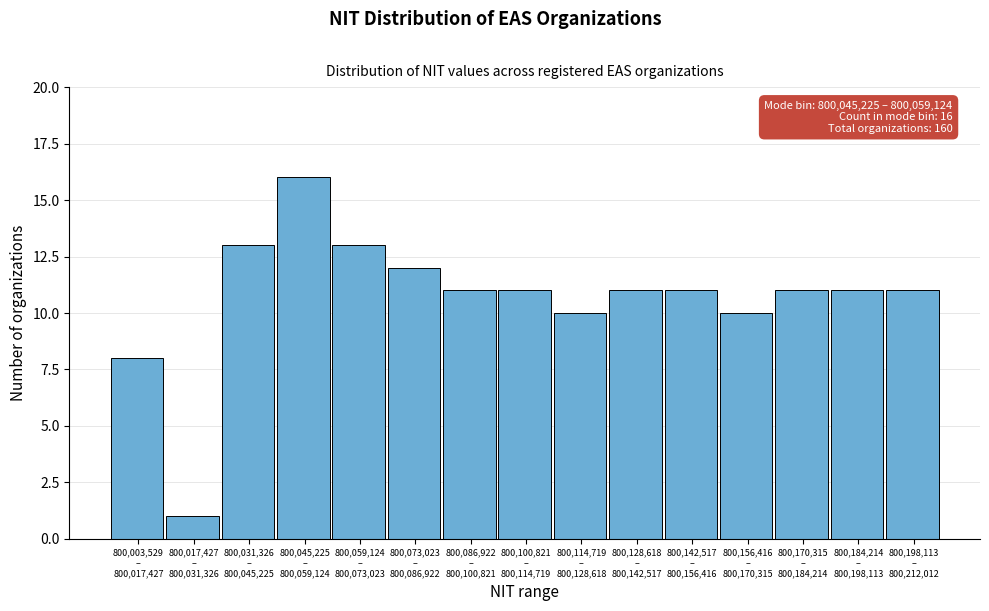

Reading left to right, what are all the values shown in this chart?

8	1	13	16	13	12	11	11	10	11	11	10	11	11	11